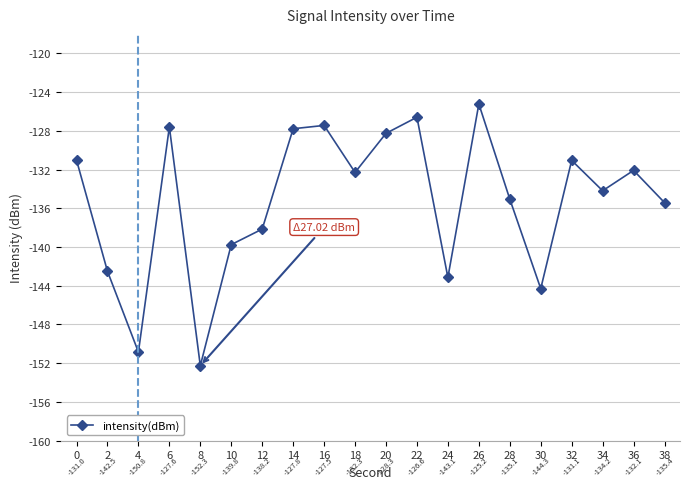

List the labels in order of value, smallest first.

8, 4, 30, 24, 2, 10, 12, 38, 28, 34, 18, 36, 32, 0, 20, 14, 6, 16, 22, 26